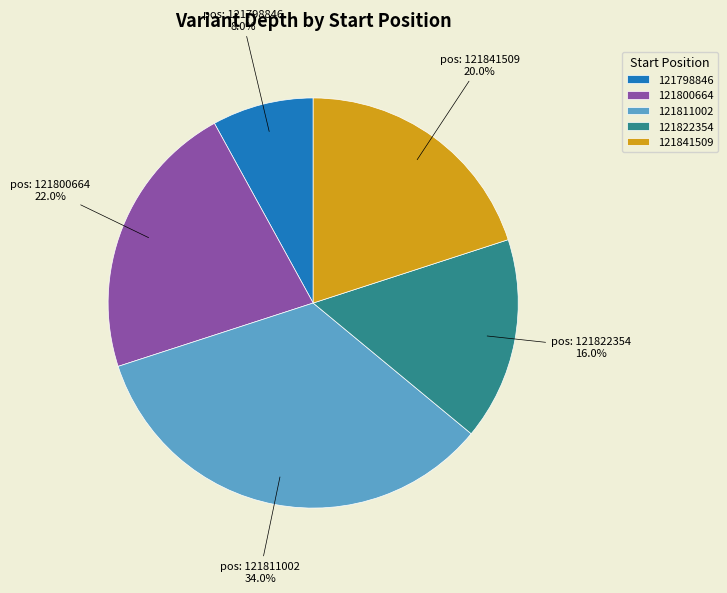

Rank the categories by value from lowest to highest.

121798846, 121822354, 121841509, 121800664, 121811002